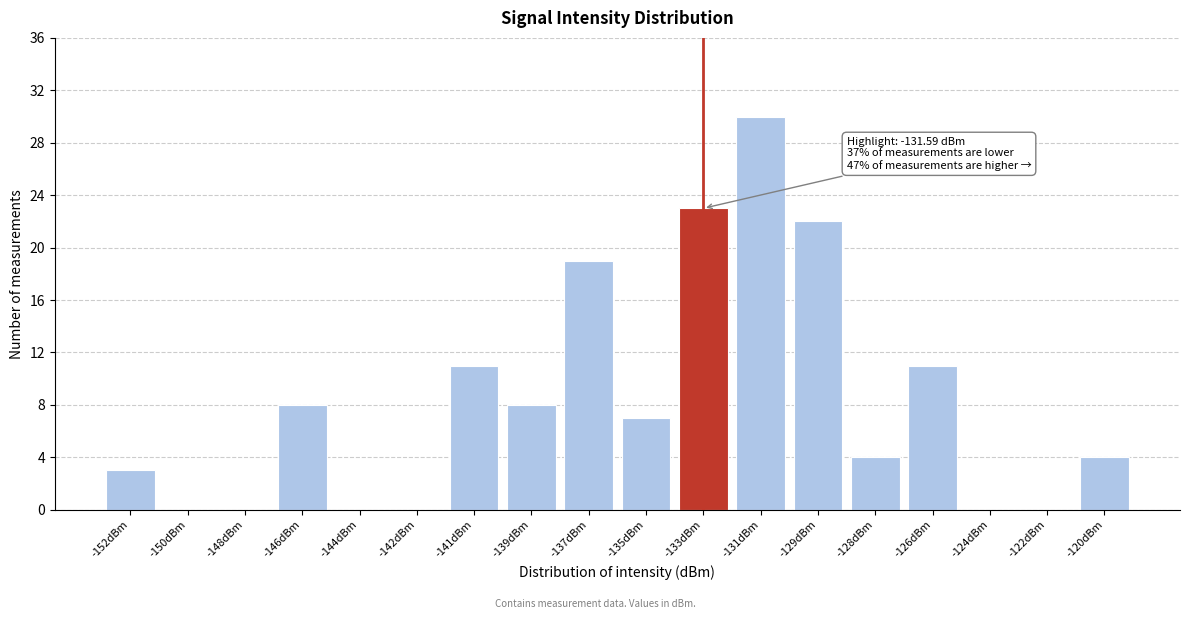

Reading left to right, list all the values displayed in this chart.

-152dBm=3	-150dBm=0	-148dBm=0	-146dBm=8	-144dBm=0	-142dBm=0	-141dBm=11	-139dBm=8	-137dBm=19	-135dBm=7	-133dBm=23	-131dBm=30	-129dBm=22	-128dBm=4	-126dBm=11	-124dBm=0	-122dBm=0	-120dBm=4